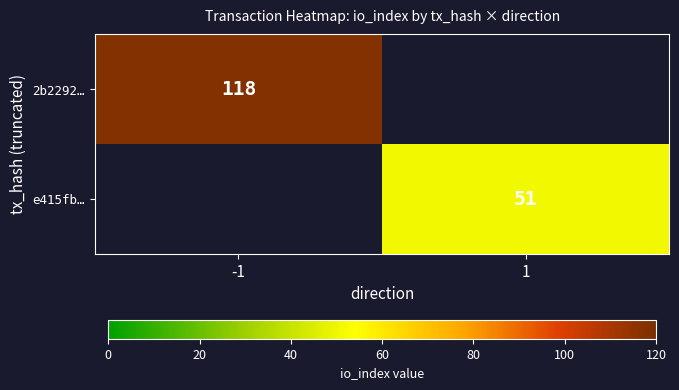

What is the total value across all series at -1?

118